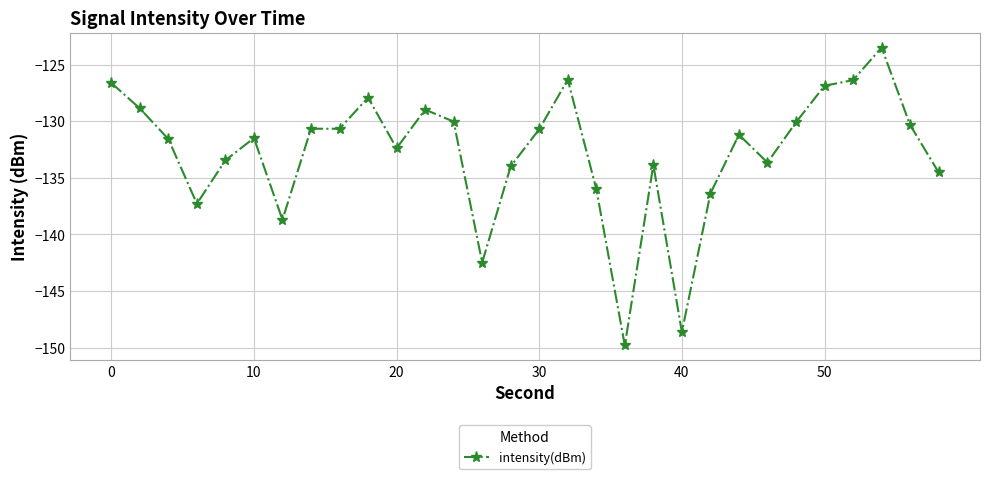

What is the difference between the maximum and minimum values?

26.3